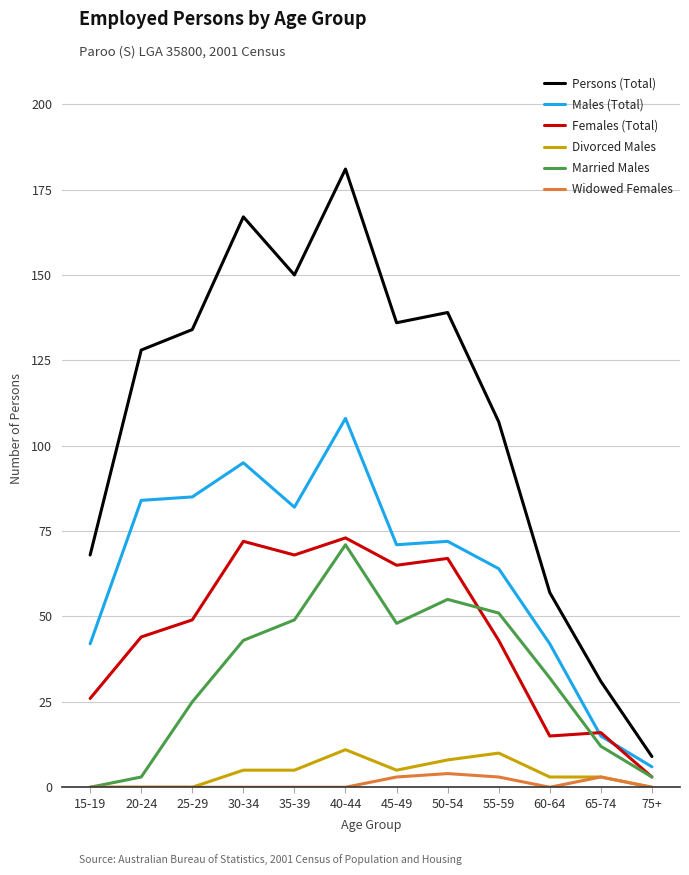

What position from the right is 15-19?

12